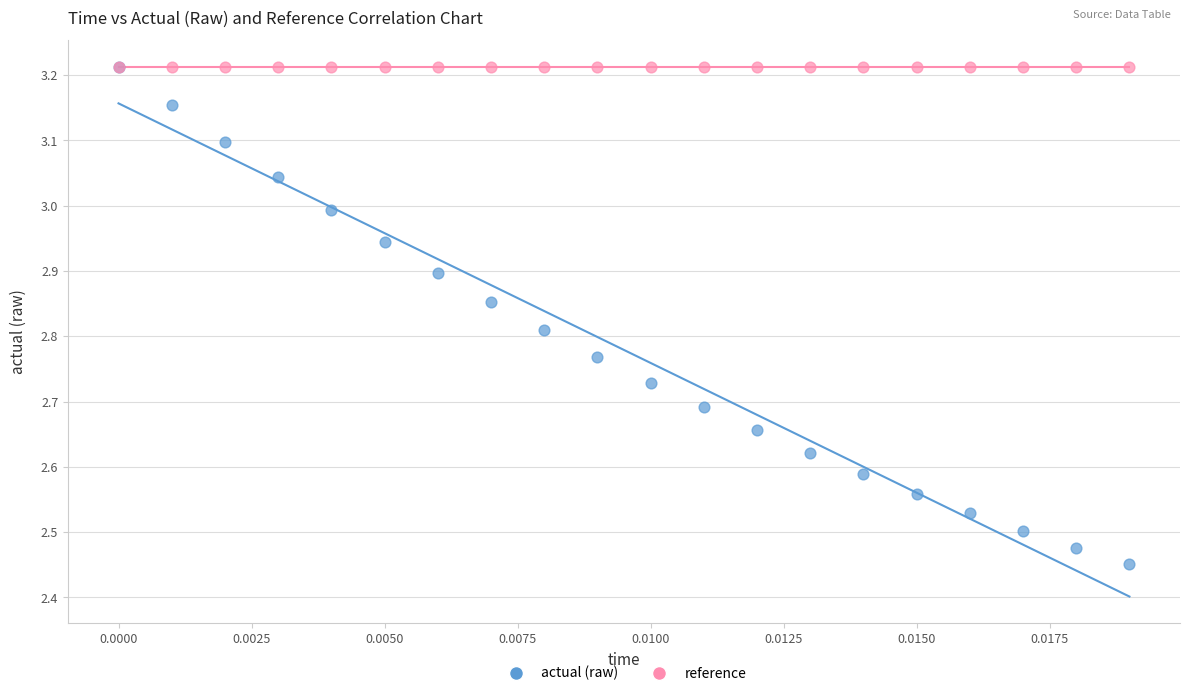

What are all the series names shown in the legend?

actual (raw), reference